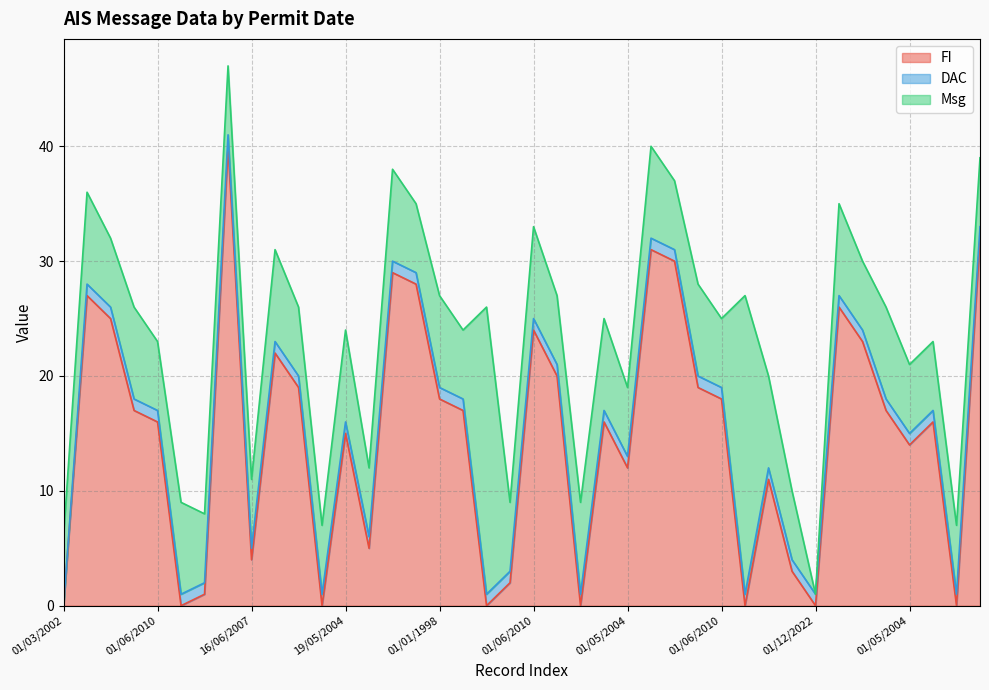

What is the maximum value for DAC?

1